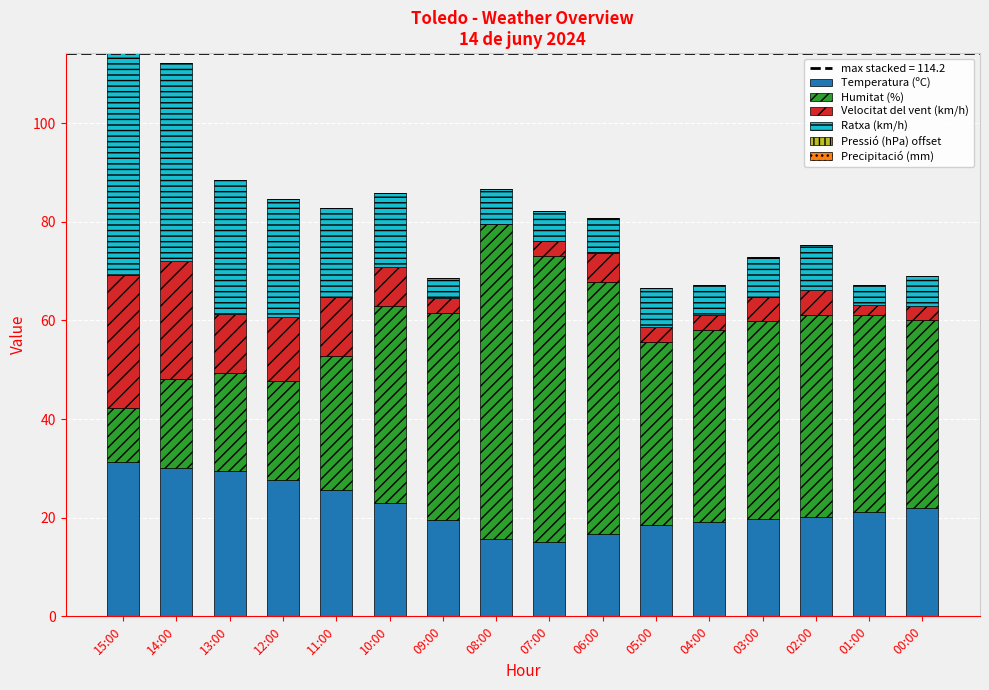

The Temperatura (ºC) series shows 29.4 at 13:00. True or false?

True